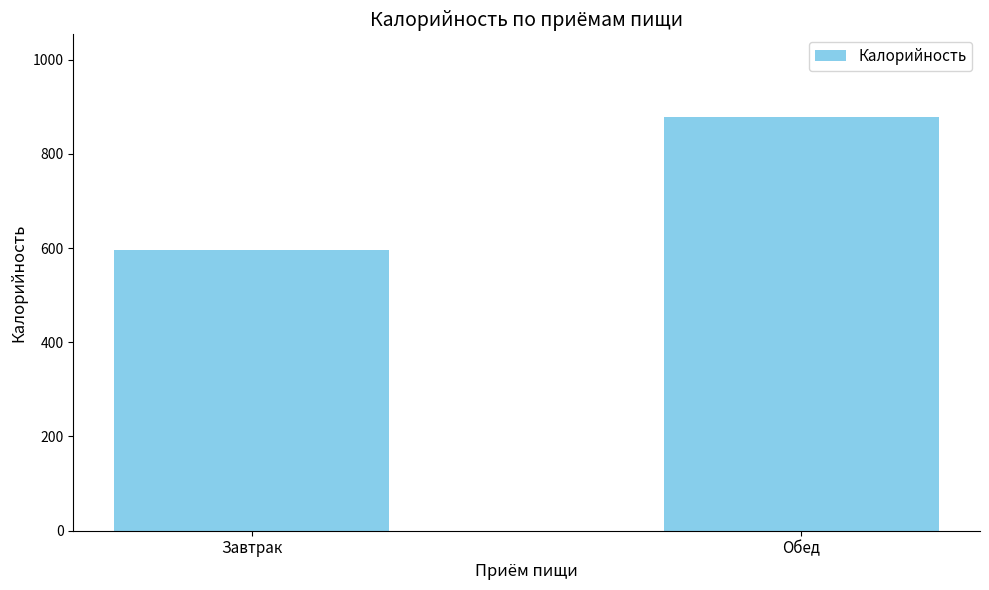

Between Обед and Завтрак, which is larger?

Обед